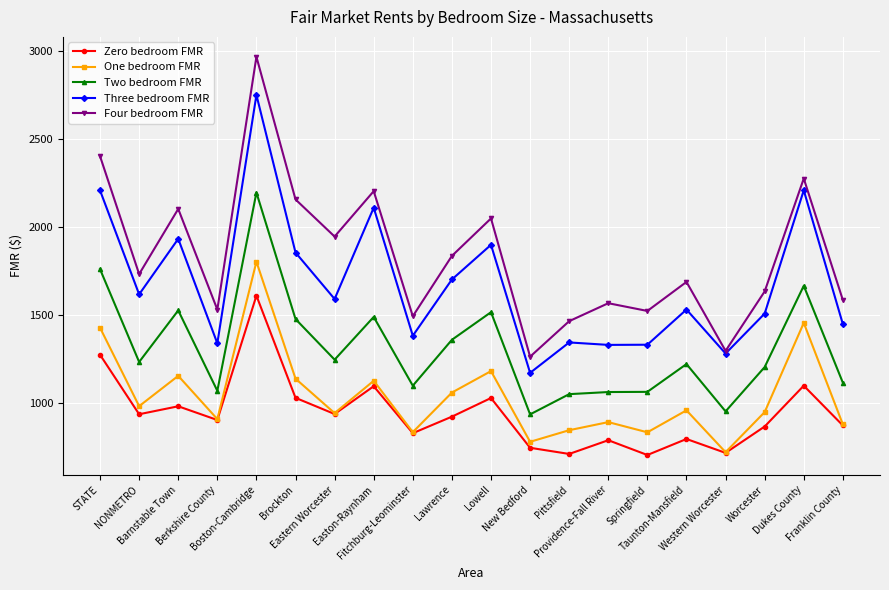

Is this an area chart (filled region under the line)?

No